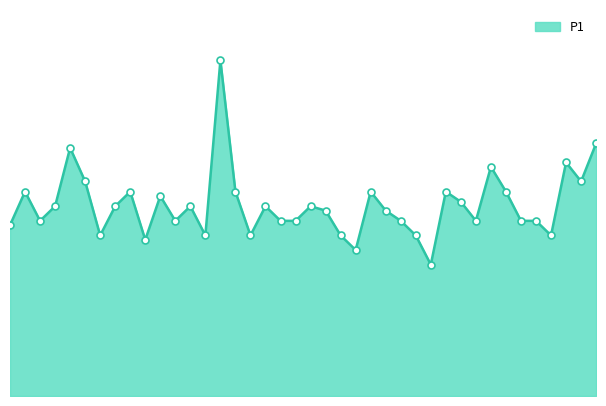

Does the chart display data point markers on the line(s)?

No